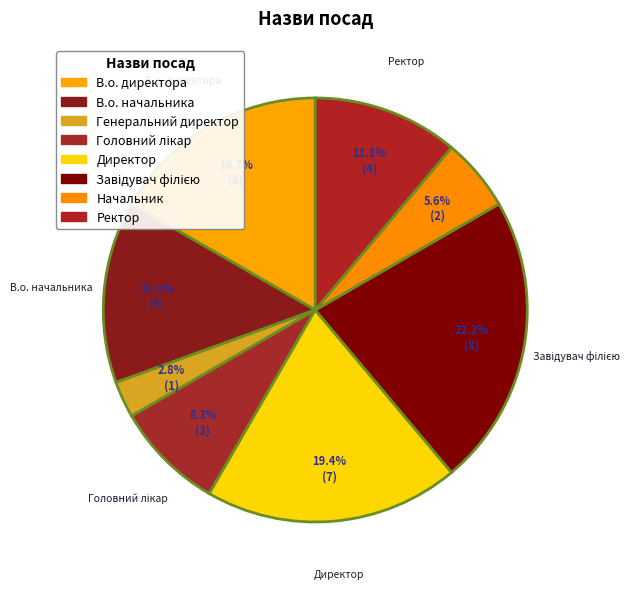

What percentage is NOT represented by В.о. директора?

83.3%